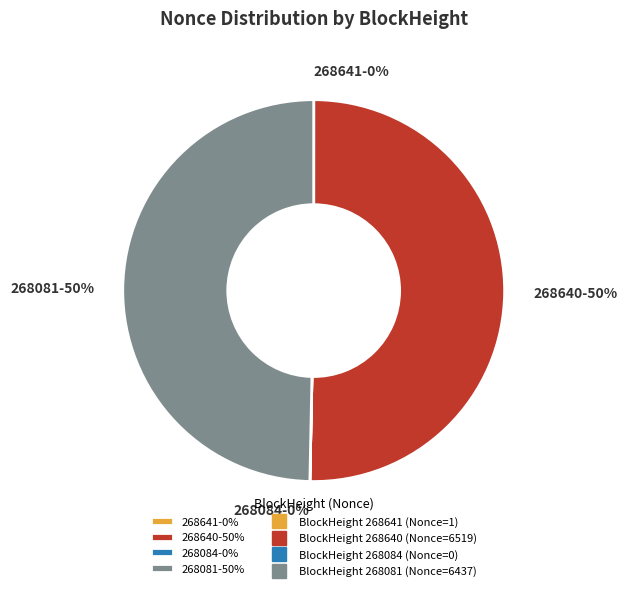

Which slice represents more than half of the pie?

268640